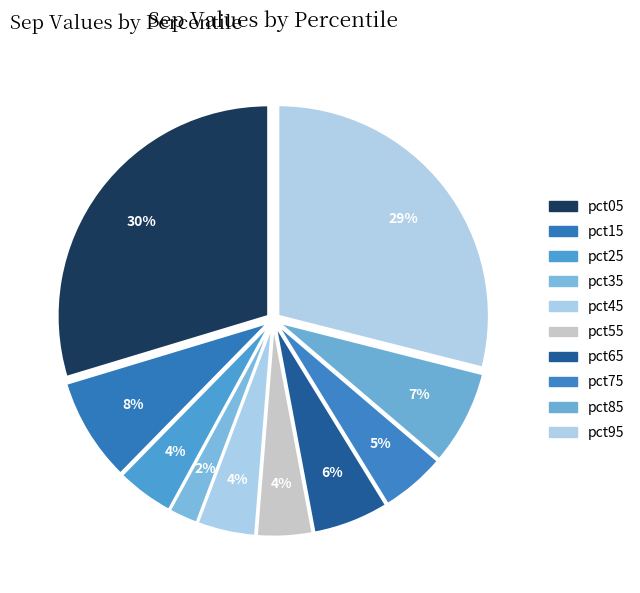

How many slices are in this pie chart?

10